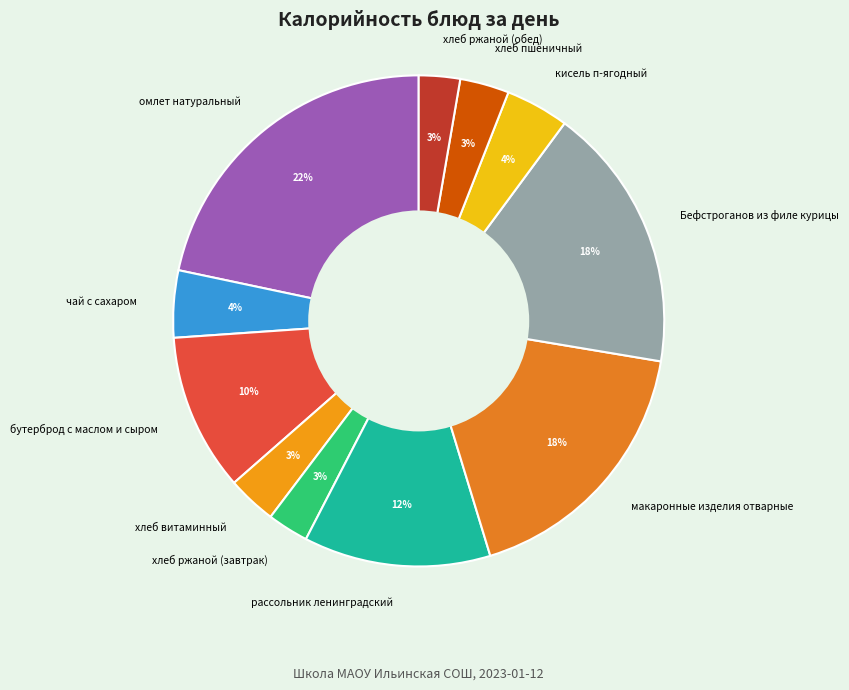

How many slices are in this pie chart?

11